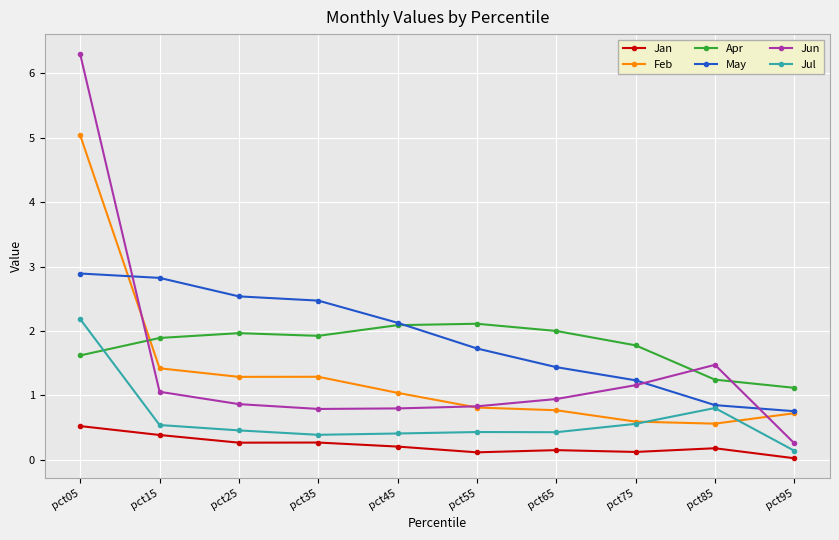

What is the difference between the highest and lowest values at pct85?

1.3